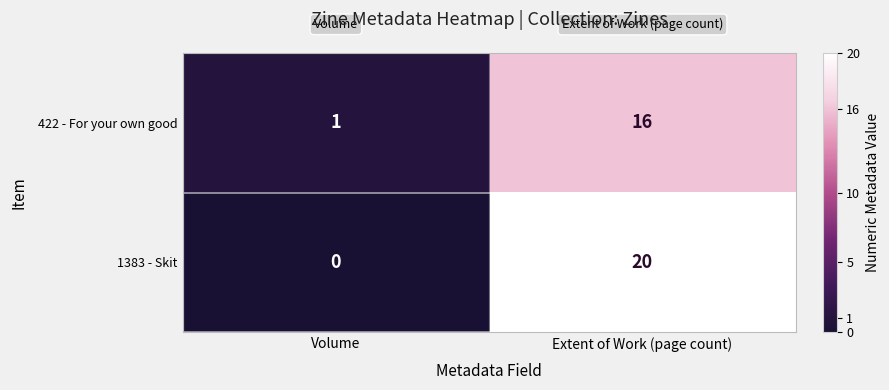

At how many categories does at least one series exceed 7?

1